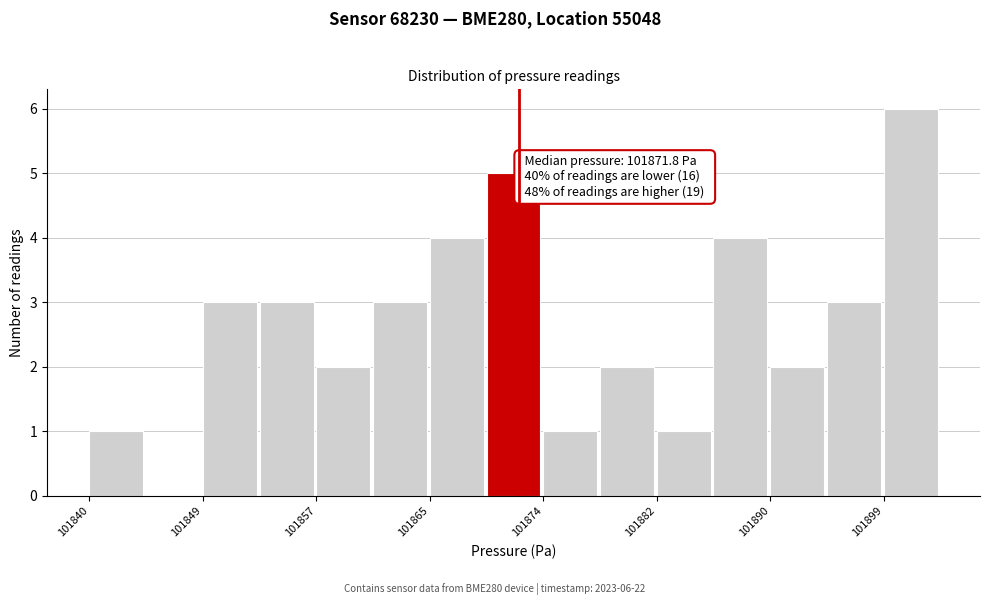

Over which range of the x-axis is the bar tallest?

101899 to 101903